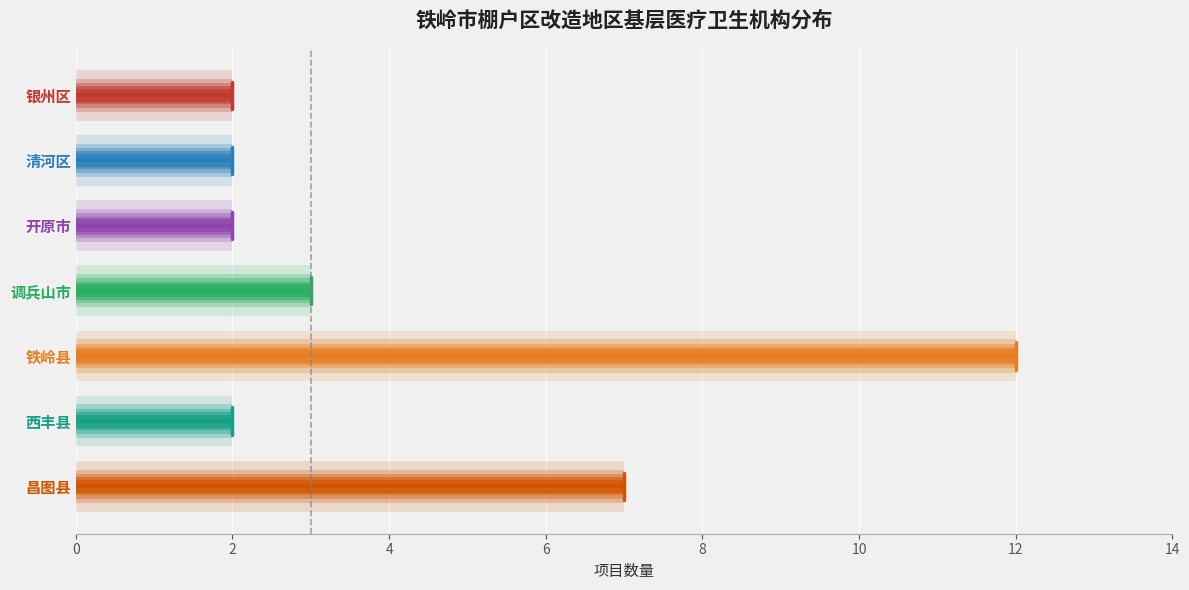

Reading left to right, what are all the values shown in this chart?

银州区=2	清河区=2	开原市=2	调兵山市=3	铁岭县=12	西丰县=2	昌图县=7